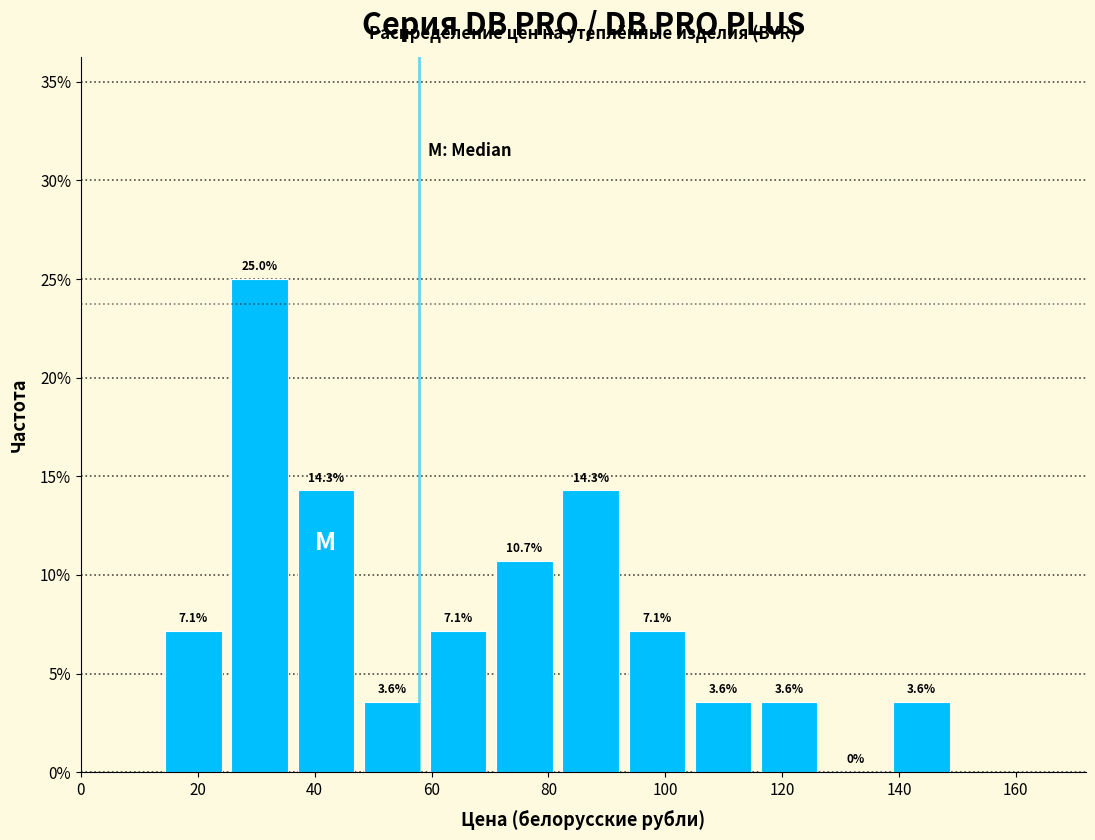

Which range on the x-axis has the tallest bar?

24 to 36